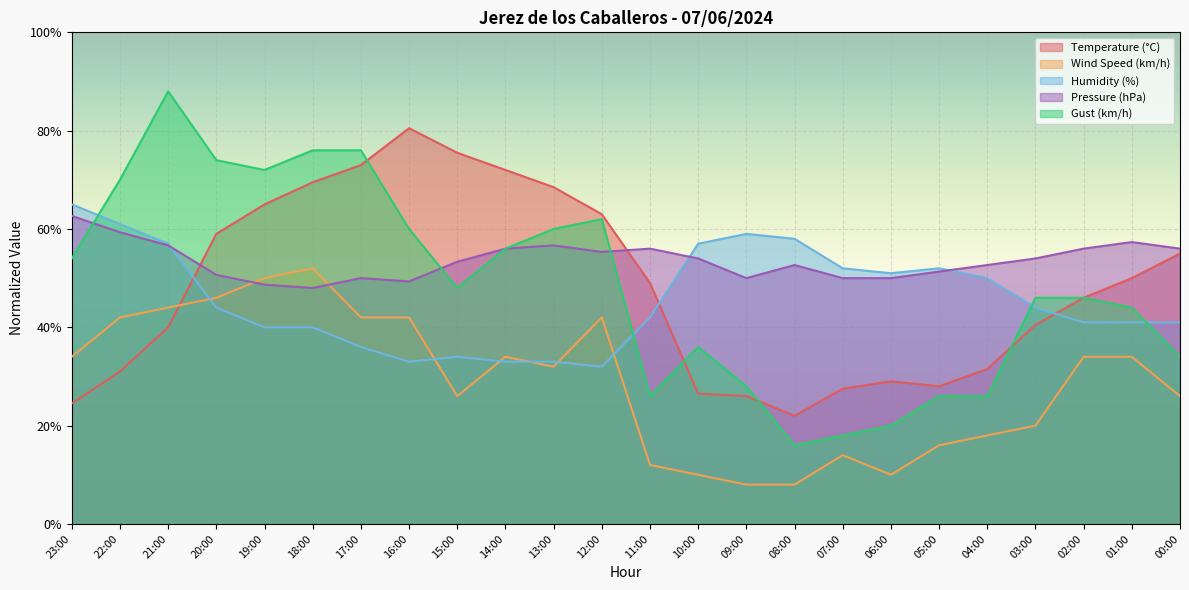

How many values in the Gust (km/h) series exceed 48?

11